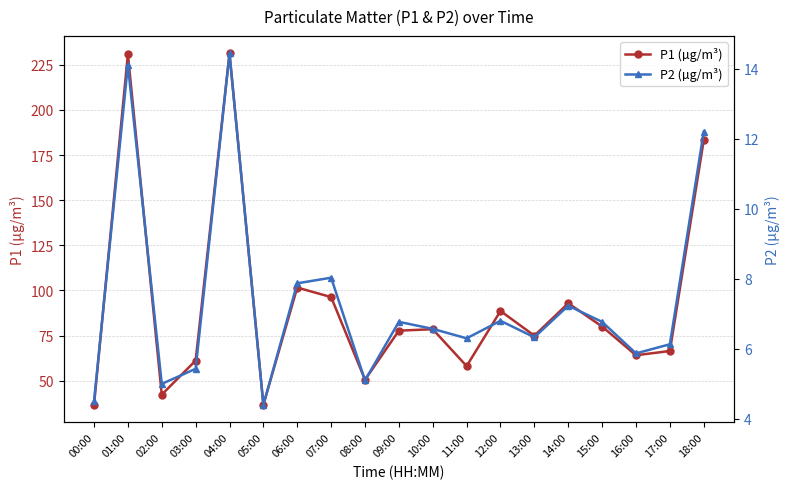

Is the value of P2 (µg/m³) at 03:00 greater than the value of P1 (µg/m³) at 14:00?

No